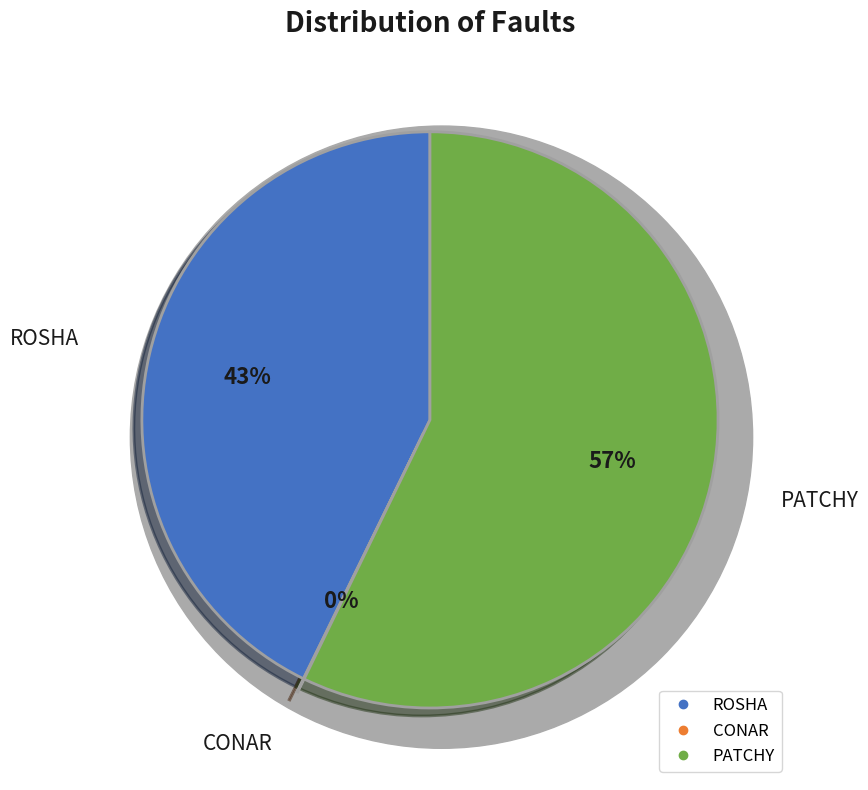

Is it true that ROSHA is 53% of the pie?

False